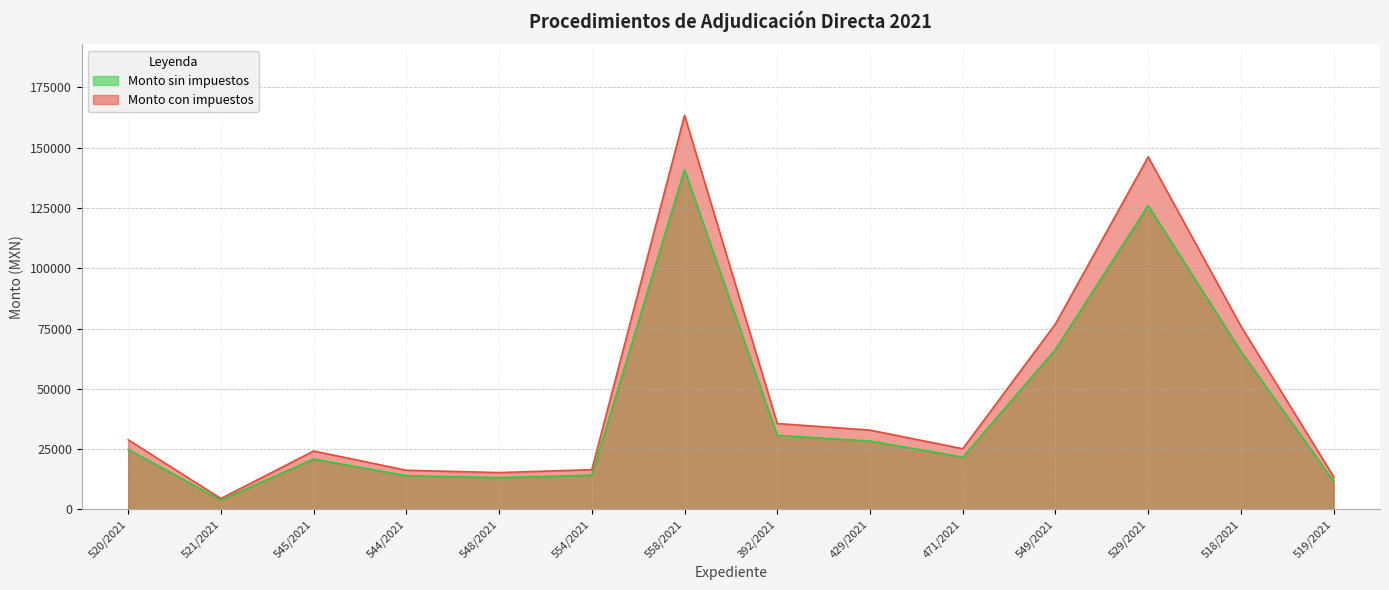

What is the difference between the second highest and minimum values in the Monto con impuestos series?

141628.0